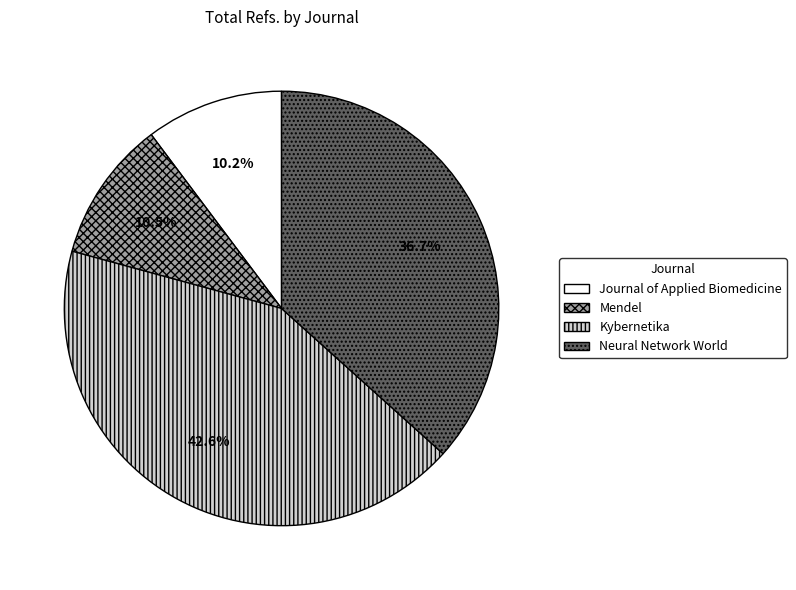

Which category has the biggest portion of the pie?

Kybernetika